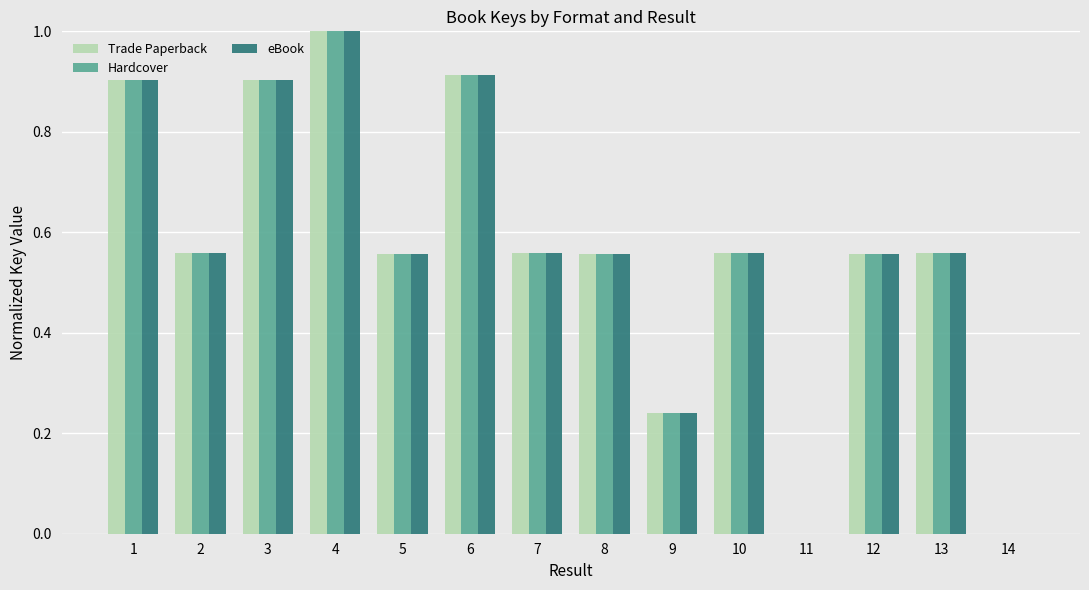

What is the sum of the Hardcover values at 4 and 5?

1.6